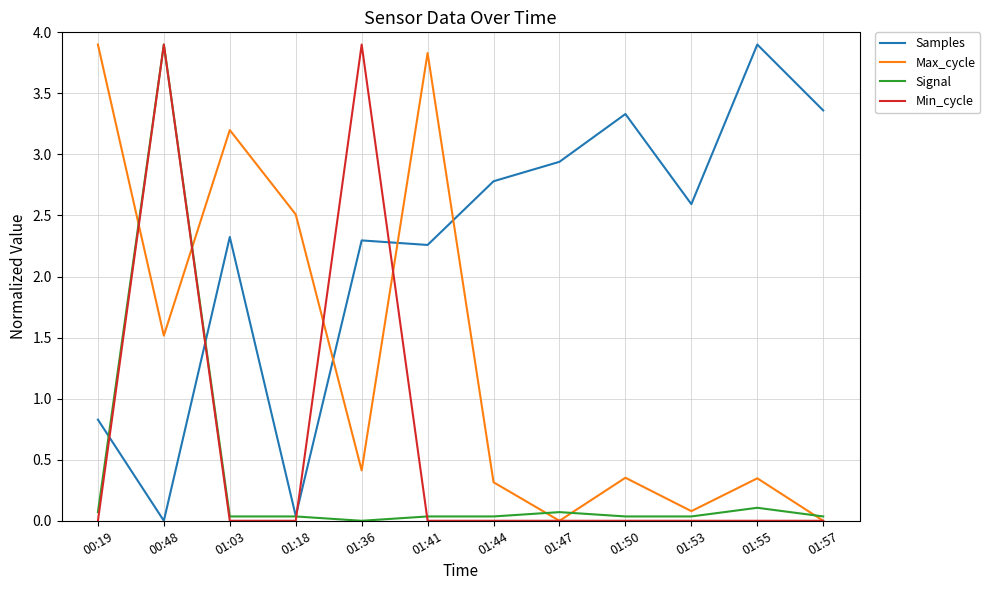

True or false: Samples has a value of 3.4 at 01:57.

True